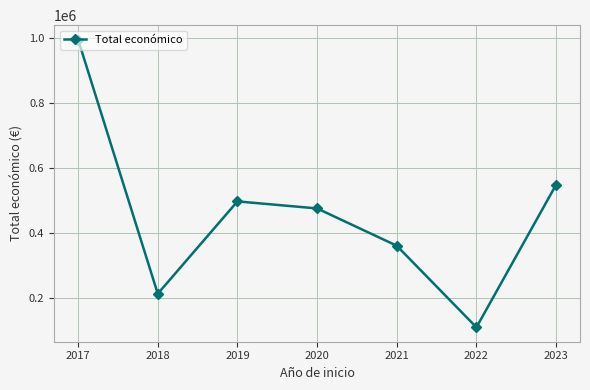

What is the sum of all values?

3203503.3